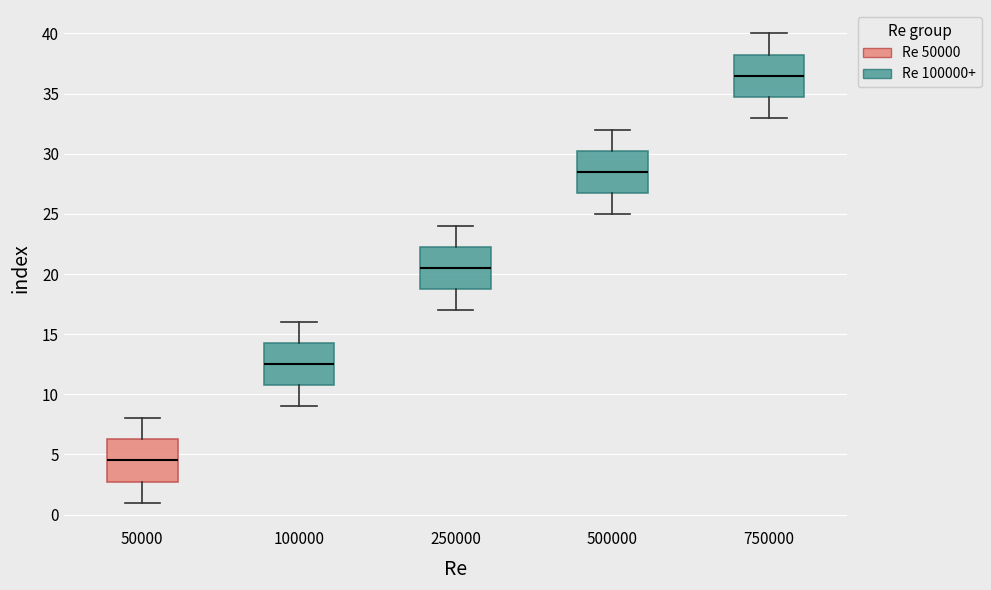

Where does the lower whisker of the box at x = 500000 end on the y-axis? The values are not printed on the chart, so give them approximately, as read against the axis.

25.0